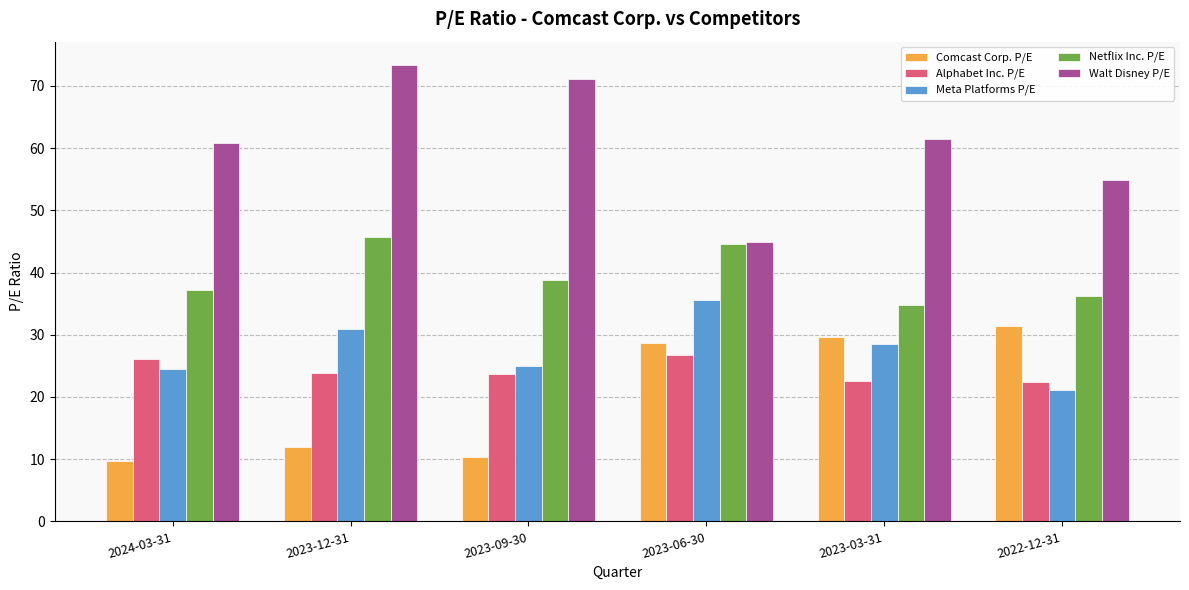

Does the chart contain stacked bars?

No